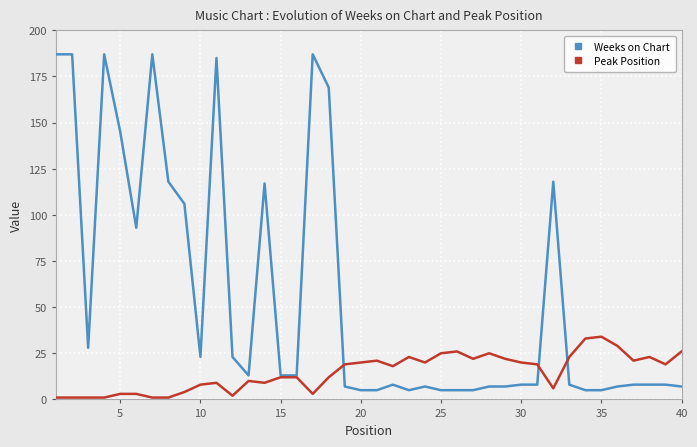

Rank the series by their average value, from highest to lowest.

Weeks on Chart, Peak Position